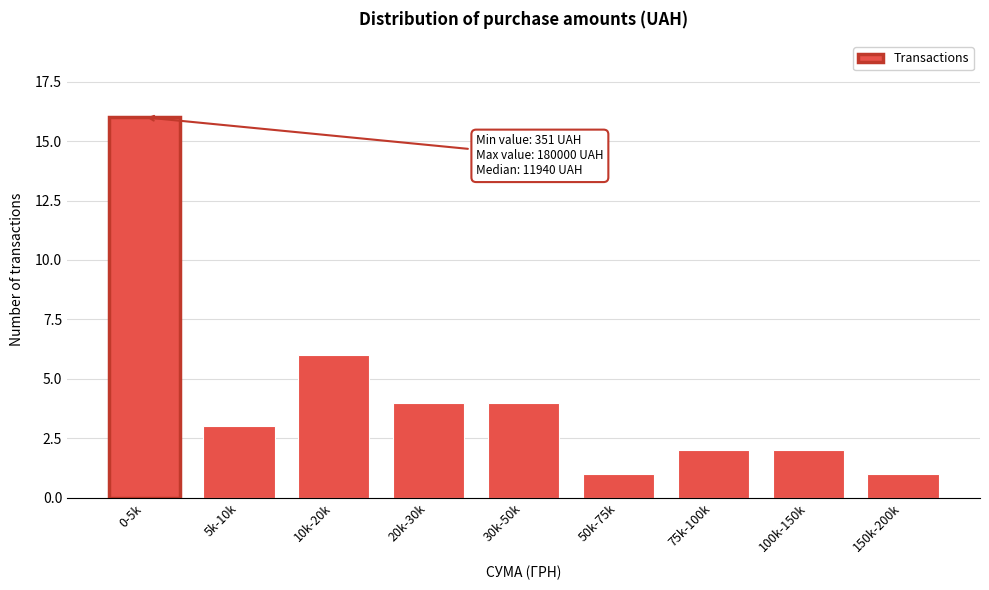

Reading left to right, what are all the values shown in this chart?

16	3	6	4	4	1	2	2	1